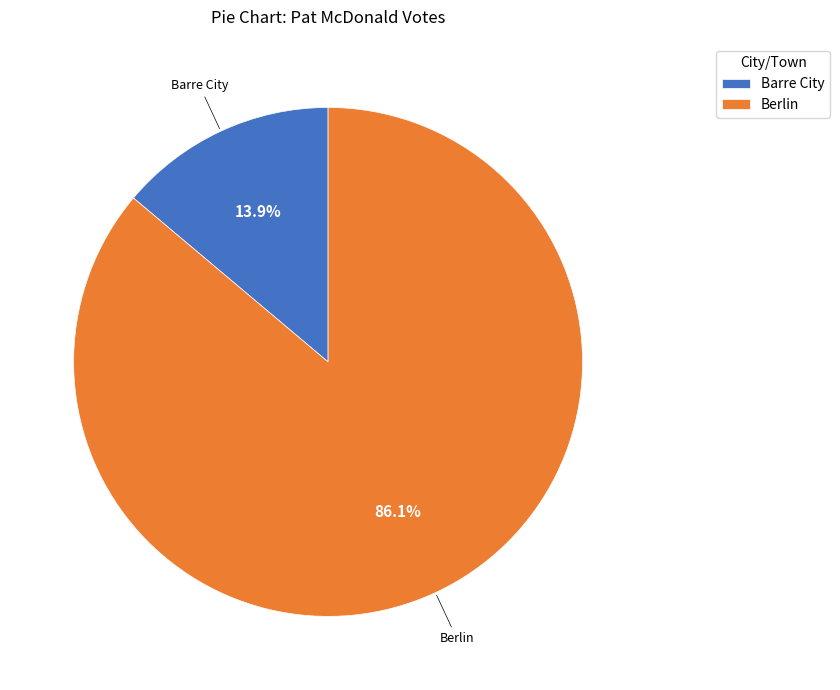

Rank the categories by value from highest to lowest.

Berlin, Barre City